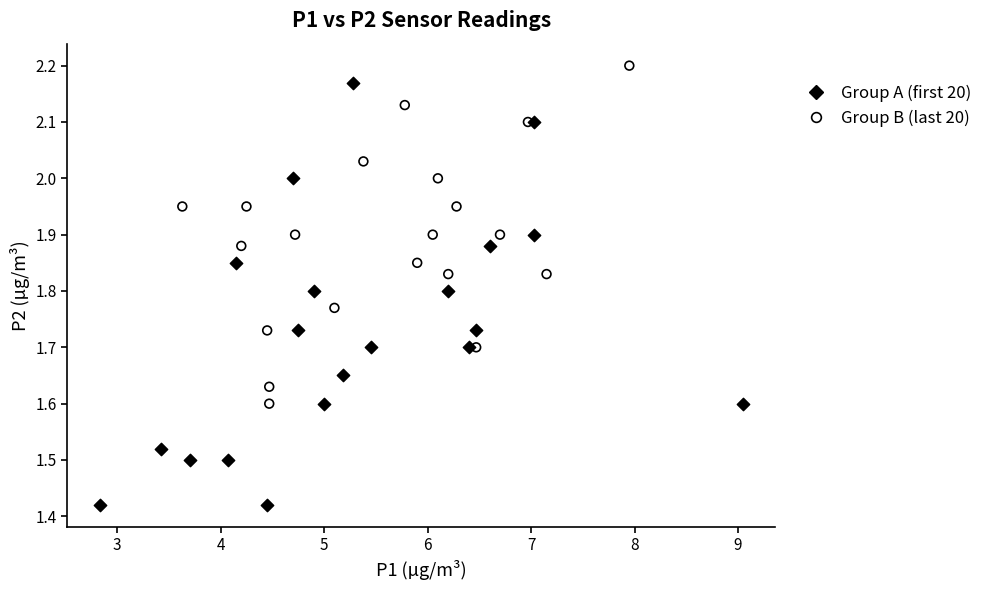

Which series has the largest Y range (max minus min)?

Group A (first 20)